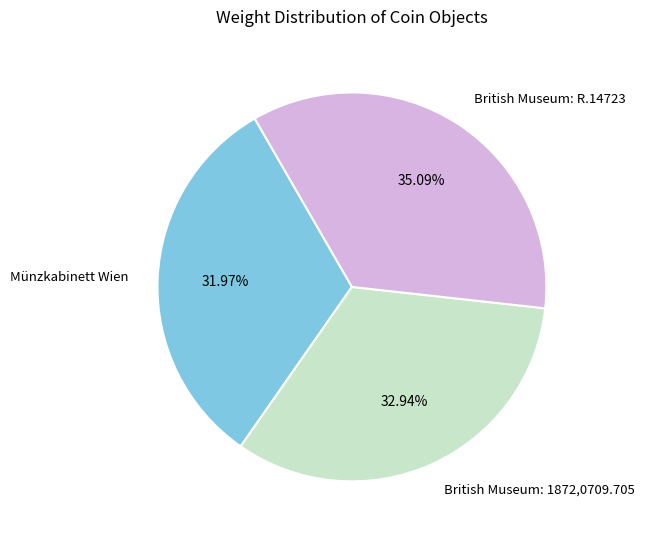

What is the total percentage of Münzkabinett Wien and British Museum: 1872,0709.705?

64.9%